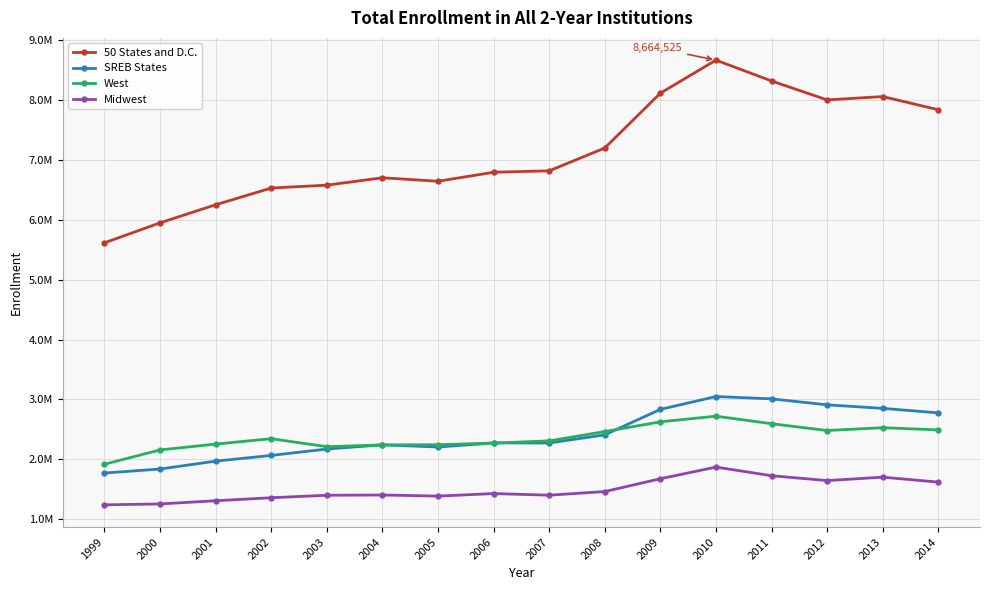

At which label is SREB States closest to 2410450?

2008